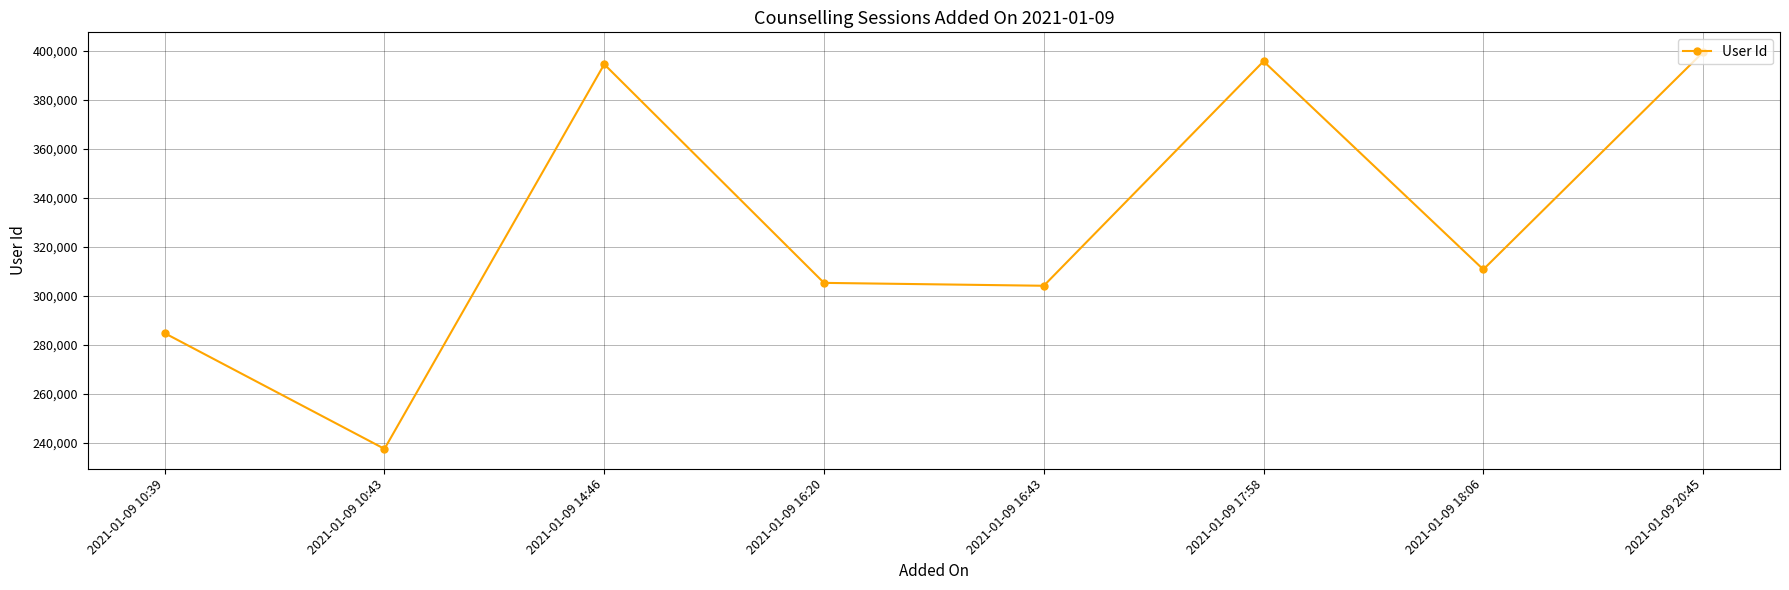

Reading right to left, list all the values displayed in this chart.

2021-01-09 20:45=399330	2021-01-09 18:06=310748	2021-01-09 17:58=395608	2021-01-09 16:43=304098	2021-01-09 16:20=305273	2021-01-09 14:46=394405	2021-01-09 10:43=237600	2021-01-09 10:39=284763